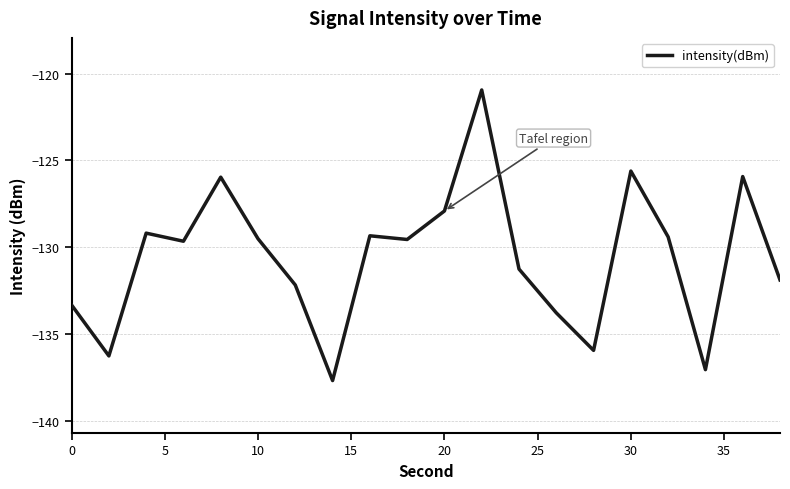

What is the difference between the maximum and minimum values?

16.7